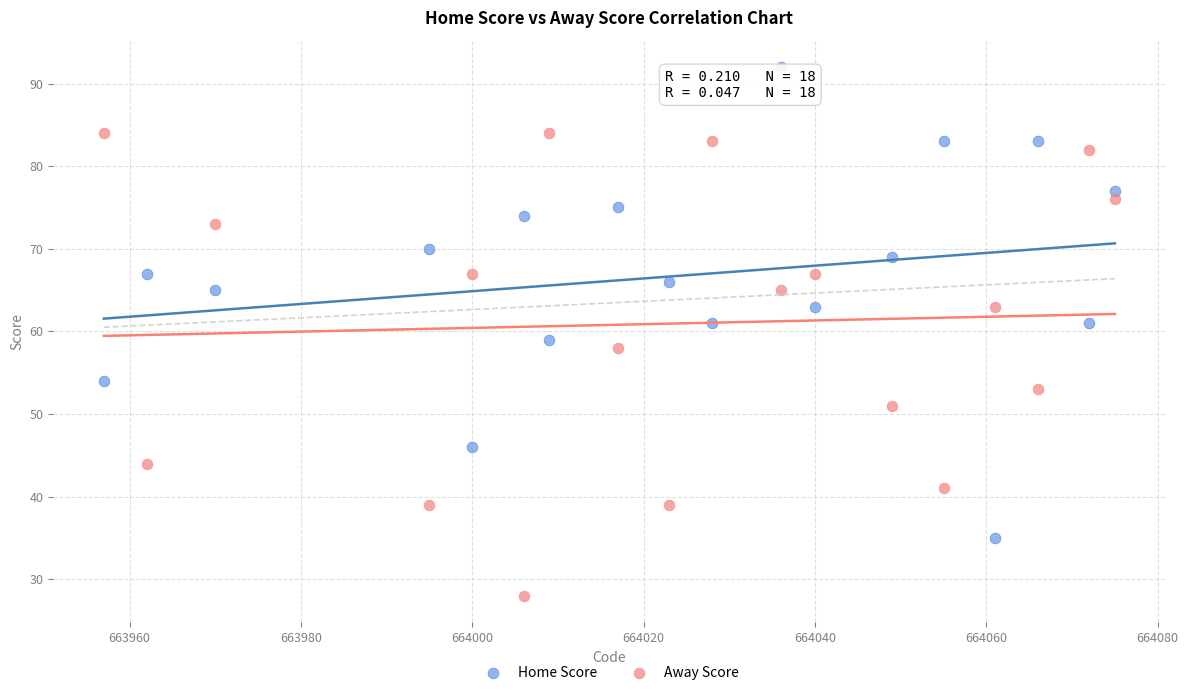

Which series reaches the minimum Y coordinate?

Away Score